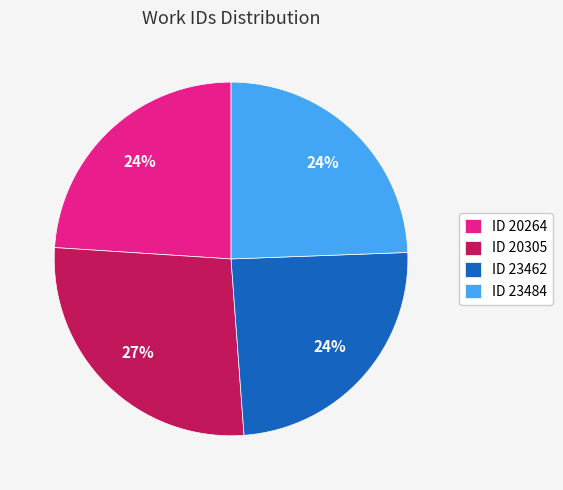

Is it true that ID 23462 is 24% of the pie?

True